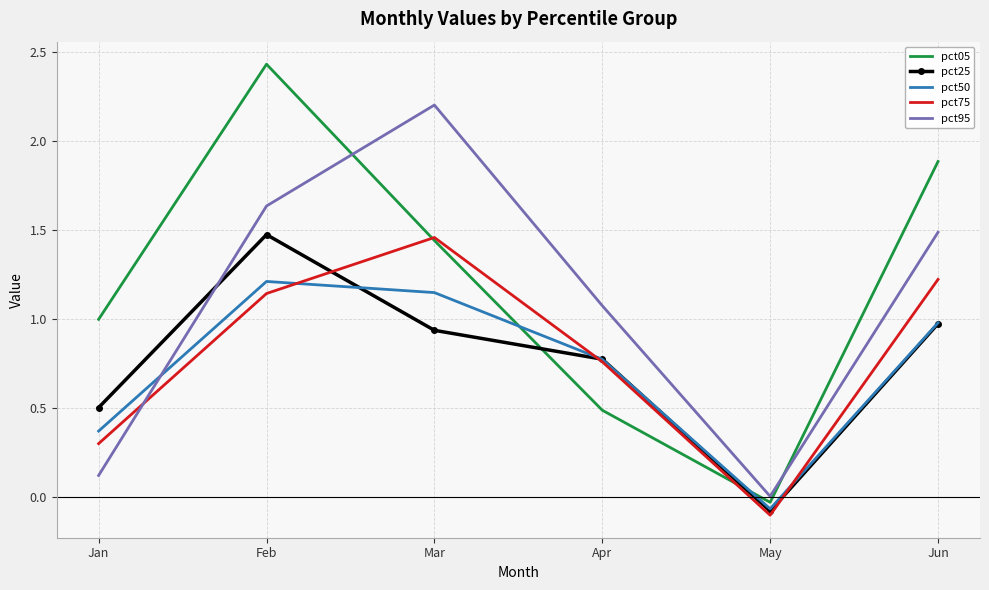

Which category has the lowest value in the pct50 series?

May